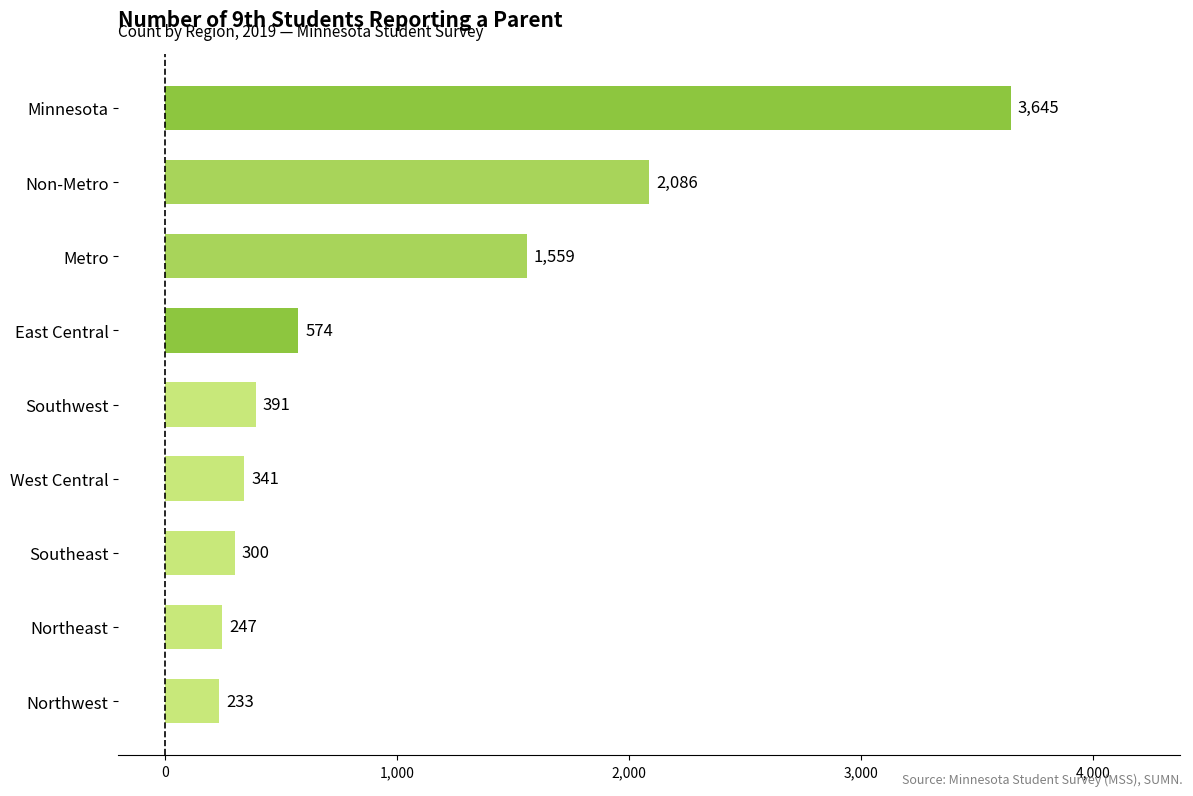

Where is the data nearest to the value 1939?

Non-Metro